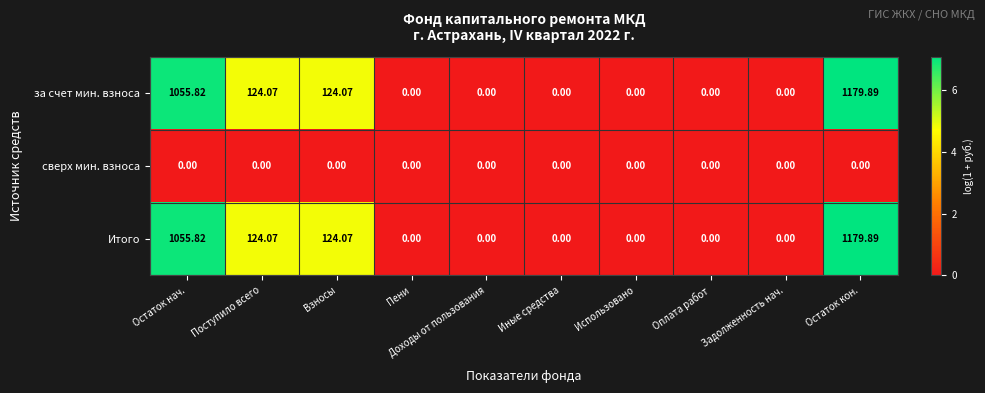

How many categories are shown in the chart?

10